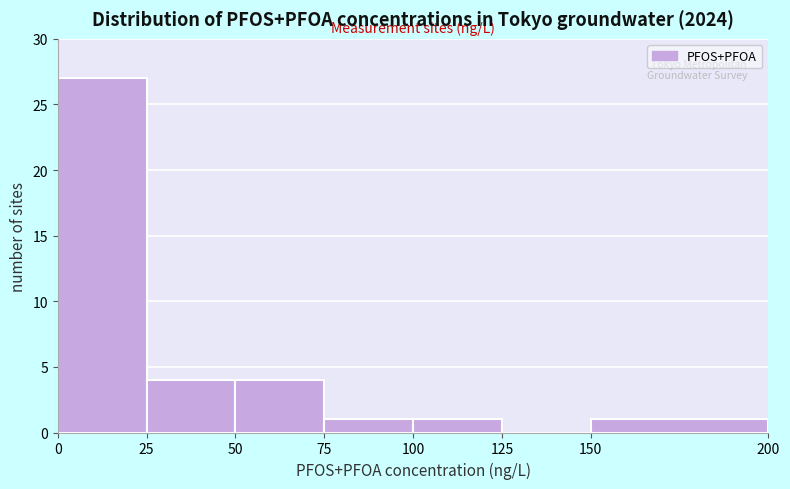

How tall is the bar that spans 0 to 25 on the x-axis? The values are not printed on the chart, so give them approximately, as read against the axis.

27